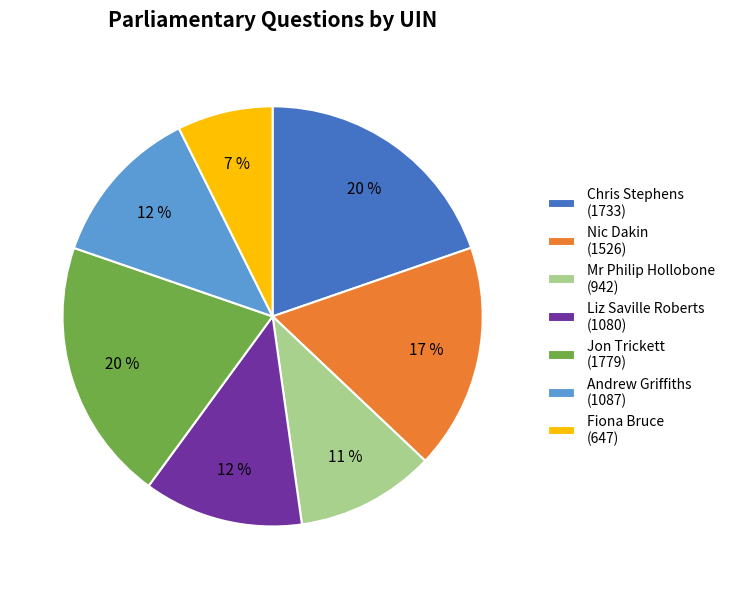

How many slices are in this pie chart?

7